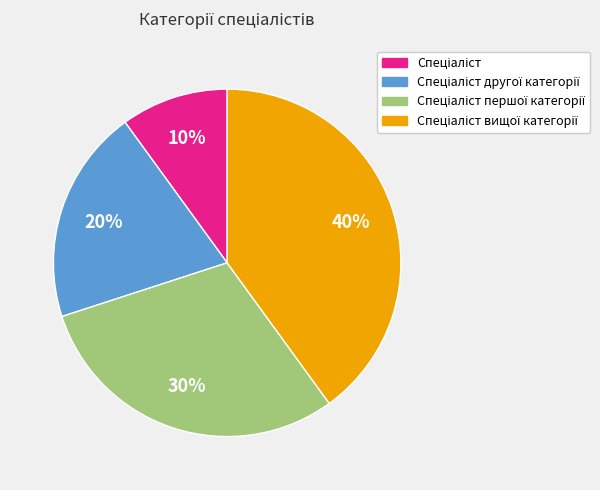

To the nearest percent, what is the average slice percentage?

25%